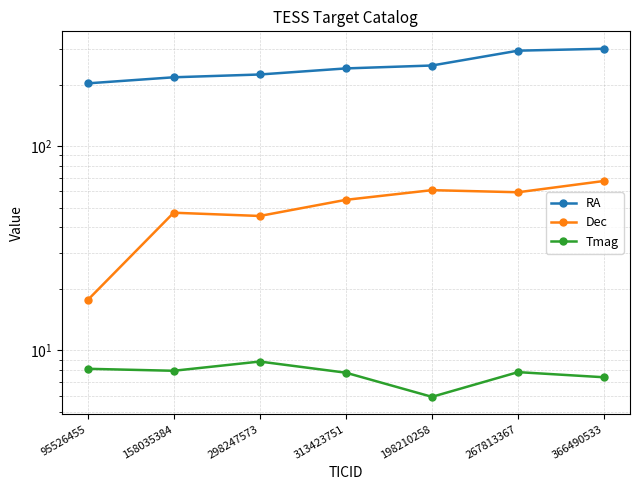

At which category is the sum across all series the highest?

366490533